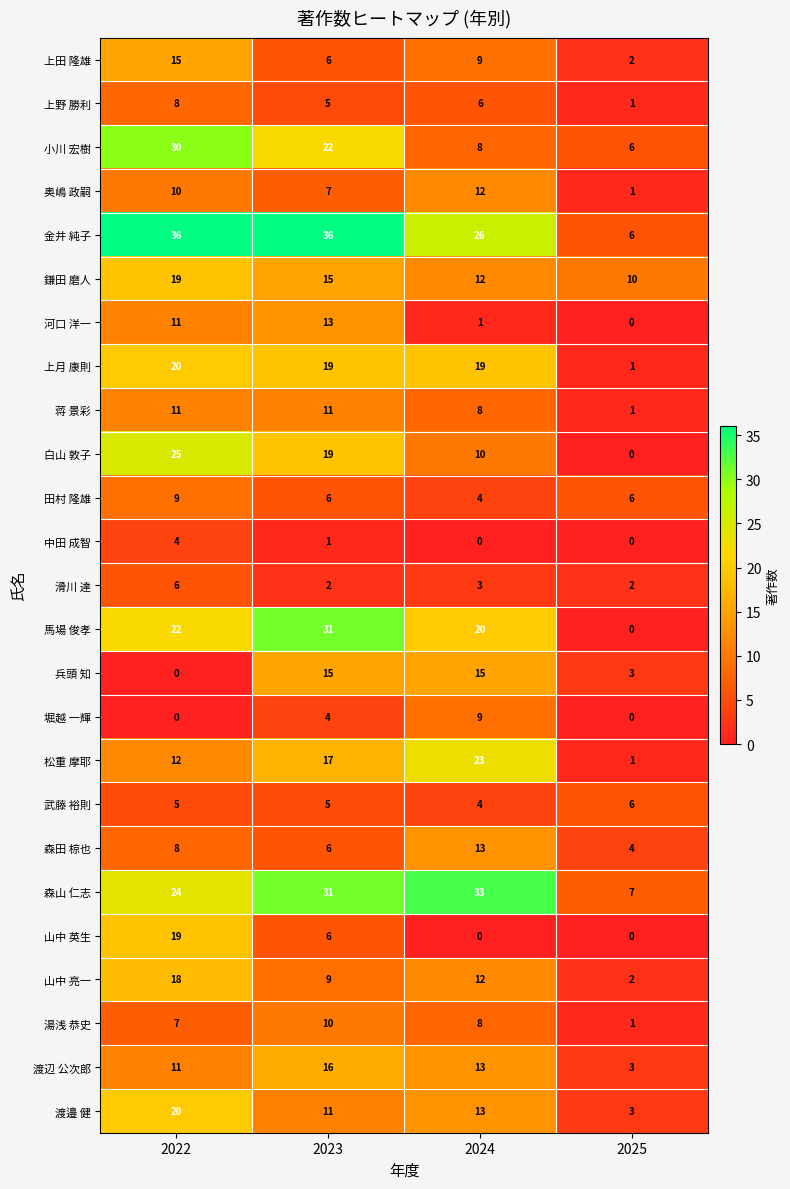

The value of 奥嶋 政嗣 at 2023 is 10. True or false?

False